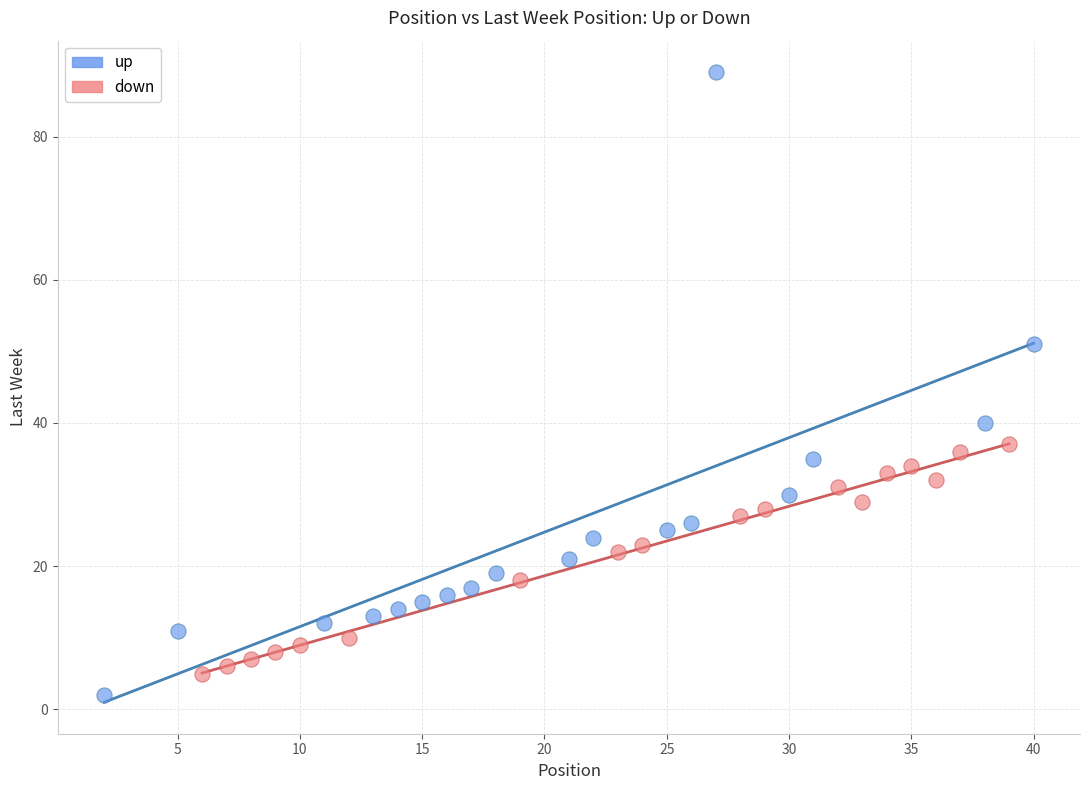

Which series has the largest Y range (max minus min)?

up